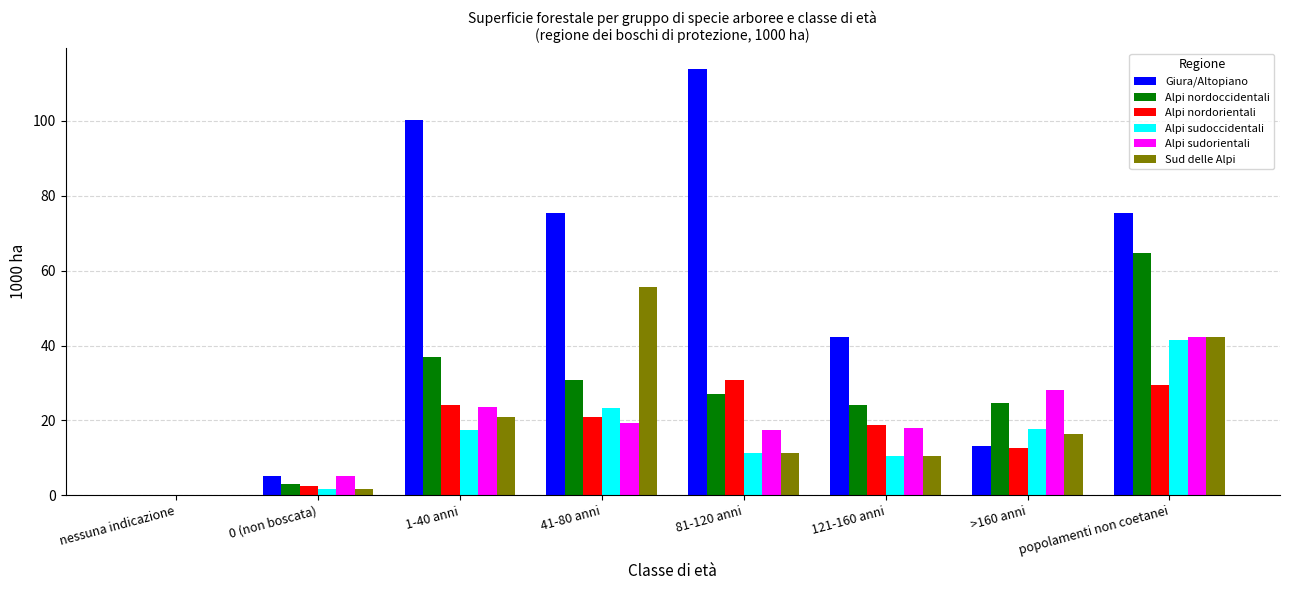

True or false: Sud delle Alpi has a value of 25.6 at >160 anni.

False